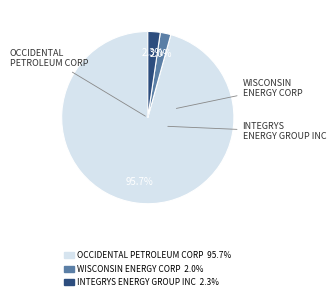

Is the sum of OCCIDENTAL PETROLEUM CORP and INTEGRYS ENERGY GROUP INC greater than half?

Yes